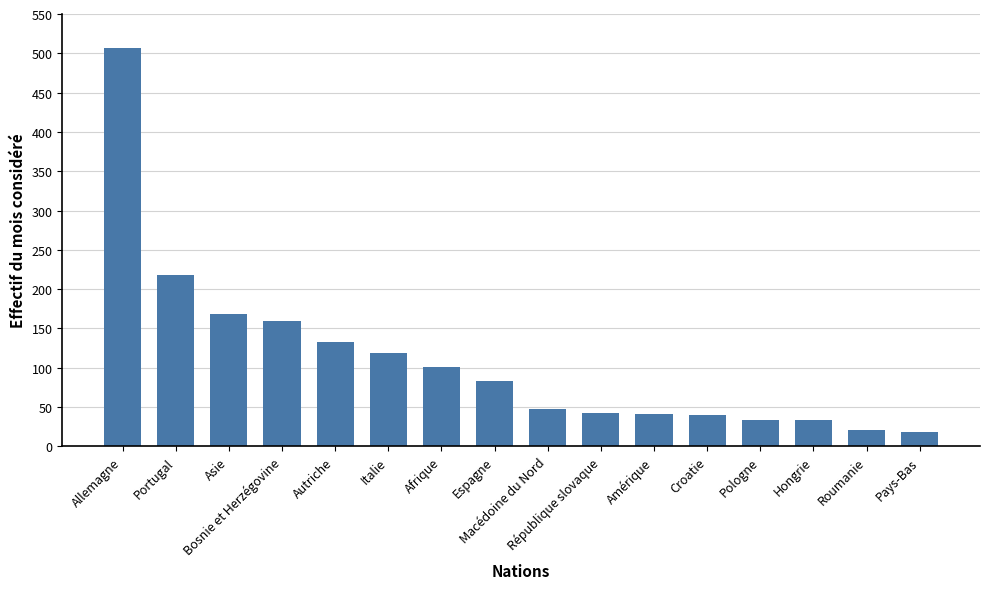

What is the minimum value shown in the chart?

18